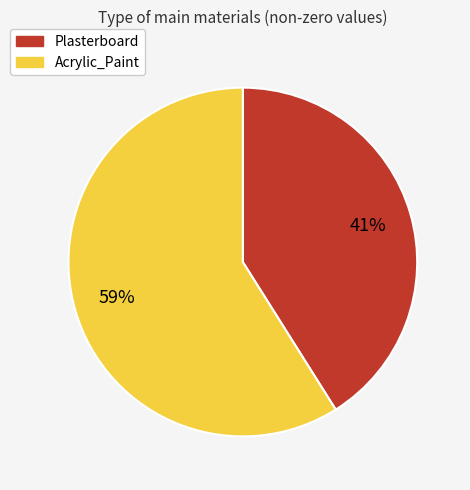

To the nearest percent, what percentage of the pie is Acrylic_Paint?

59%